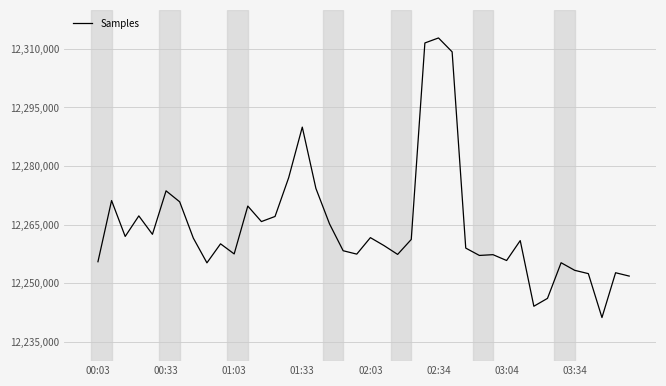

What is the greatest value displayed?

12312809